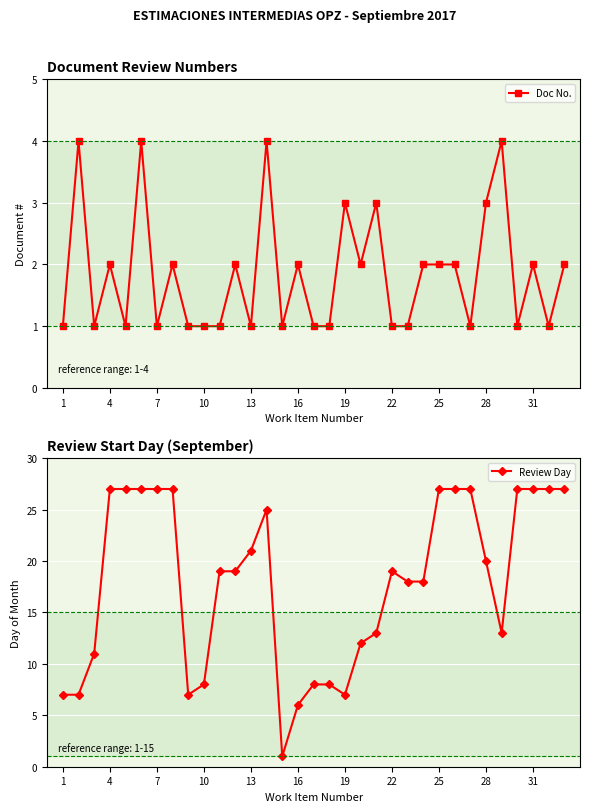

True or false: Review Day and Doc No. cross at least once.

False